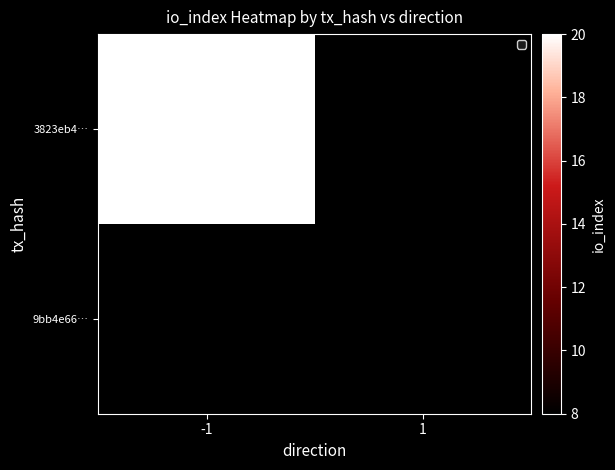

At which label does 9bb4e66… reach its minimum?

-1